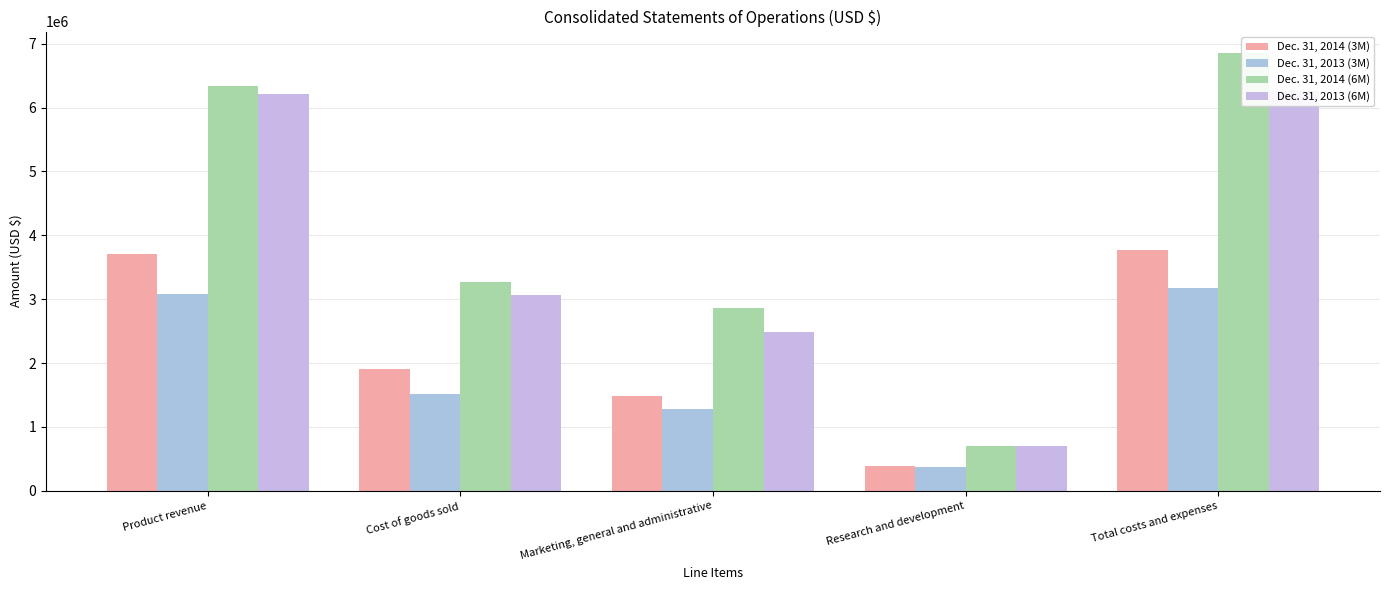

Reading left to right, transcribe all the data shown in this chart.

Dec. 31, 2014 (3M): 3699654	1903074	1489627	383727	3776428
Dec. 31, 2013 (3M): 3078485	1510322	1280427	377042	3167791
Dec. 31, 2014 (6M): 6329974	3269971	2869008	708004	6846983
Dec. 31, 2013 (6M): 6208568	3066536	2493390	700232	6260158